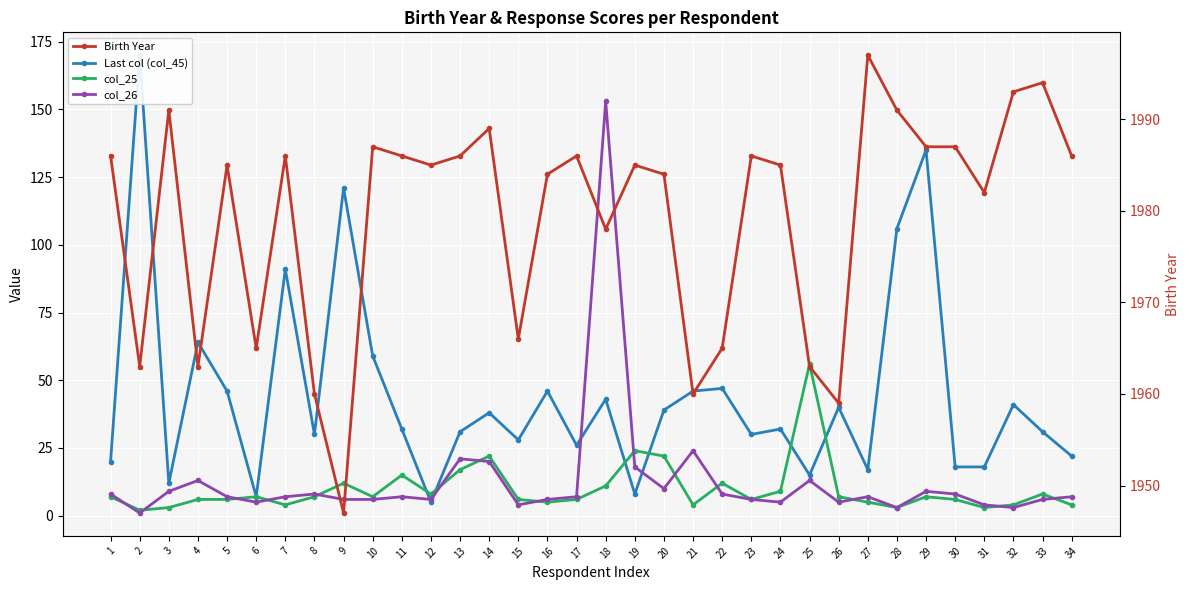

Reading right to left, what are all the values shown in this chart?

Last col (col_45): 34=22	33=31	32=41	31=18	30=18	29=135	28=106	27=17	26=40	25=15	24=32	23=30	22=47	21=46	20=39	19=8	18=43	17=26	16=46	15=28	14=38	13=31	12=5	11=32	10=59	9=121	8=30	7=91	6=7	5=46	4=64	3=12	2=170	1=20
col_25: 34=4	33=8	32=4	31=3	30=6	29=7	28=3	27=5	26=7	25=56	24=9	23=6	22=12	21=4	20=22	19=24	18=11	17=6	16=5	15=6	14=22	13=17	12=8	11=15	10=7	9=12	8=7	7=4	6=7	5=6	4=6	3=3	2=2	1=7
col_26: 34=7	33=6	32=3	31=4	30=8	29=9	28=3	27=7	26=5	25=13	24=5	23=6	22=8	21=24	20=10	19=18	18=153	17=7	16=6	15=4	14=20	13=21	12=6	11=7	10=6	9=6	8=8	7=7	6=5	5=7	4=13	3=9	2=1	1=8
Birth Year: 34=1986	33=1994	32=1993	31=1982	30=1987	29=1987	28=1991	27=1997	26=1959	25=1963	24=1985	23=1986	22=1965	21=1960	20=1984	19=1985	18=1978	17=1986	16=1984	15=1966	14=1989	13=1986	12=1985	11=1986	10=1987	9=1947	8=1960	7=1986	6=1965	5=1985	4=1963	3=1991	2=1963	1=1986